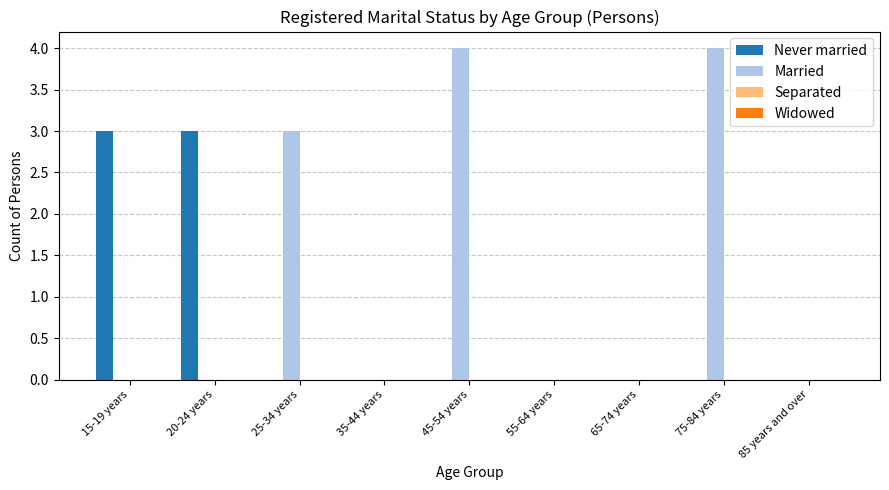

How many series are shown in this chart?

2